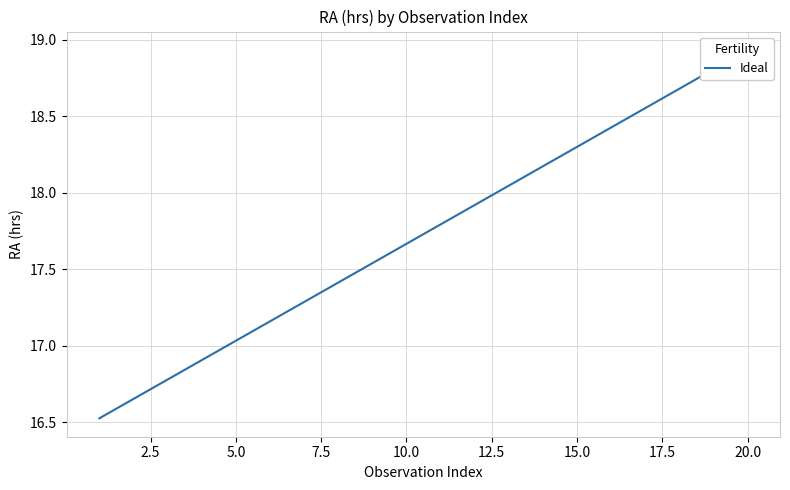

Which category has the highest value across all series?

20.0